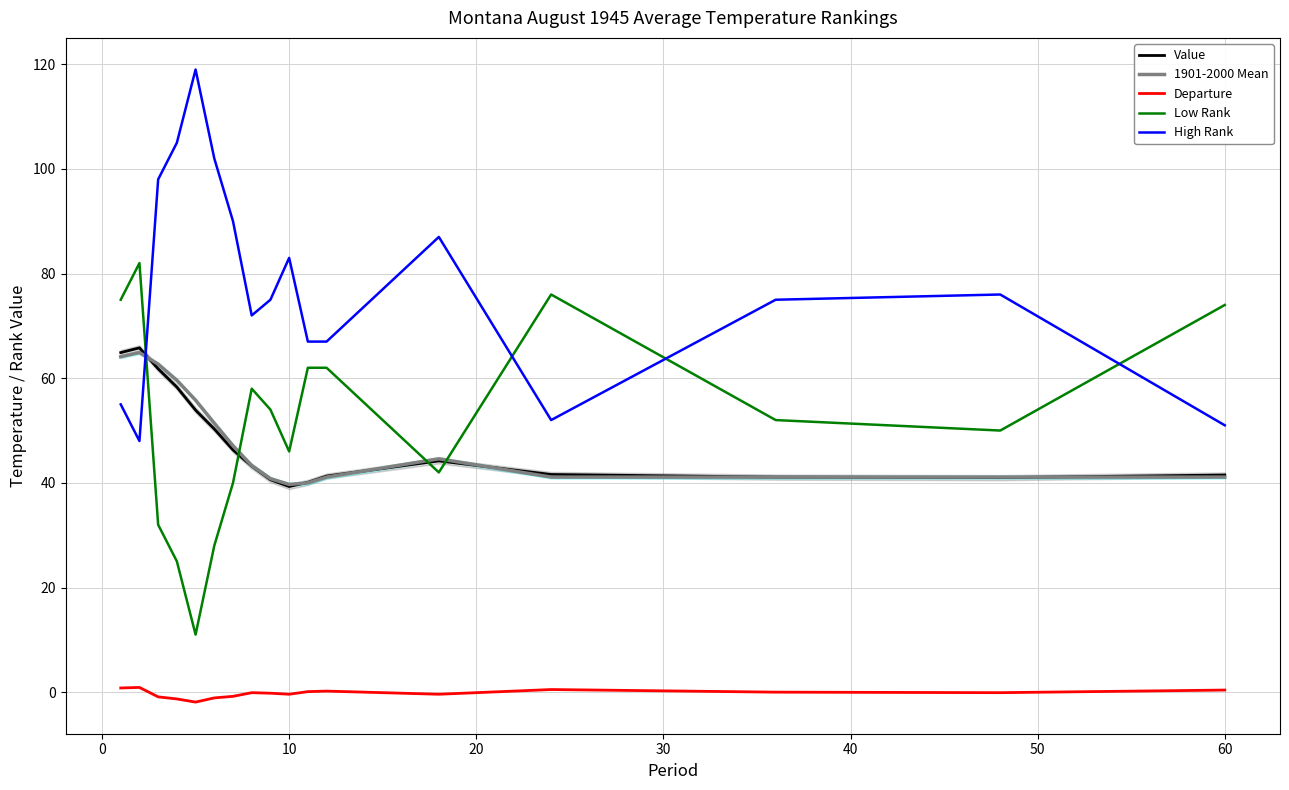

What is the maximum value for Value?

65.8